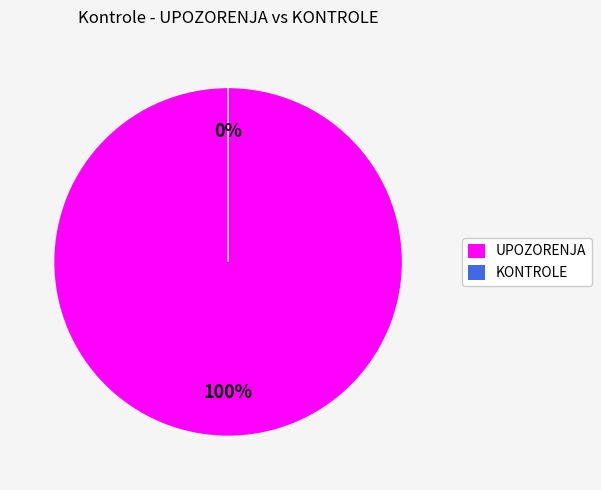

To the nearest percent, what is the combined percentage of KONTROLE and UPOZORENJA?

100%